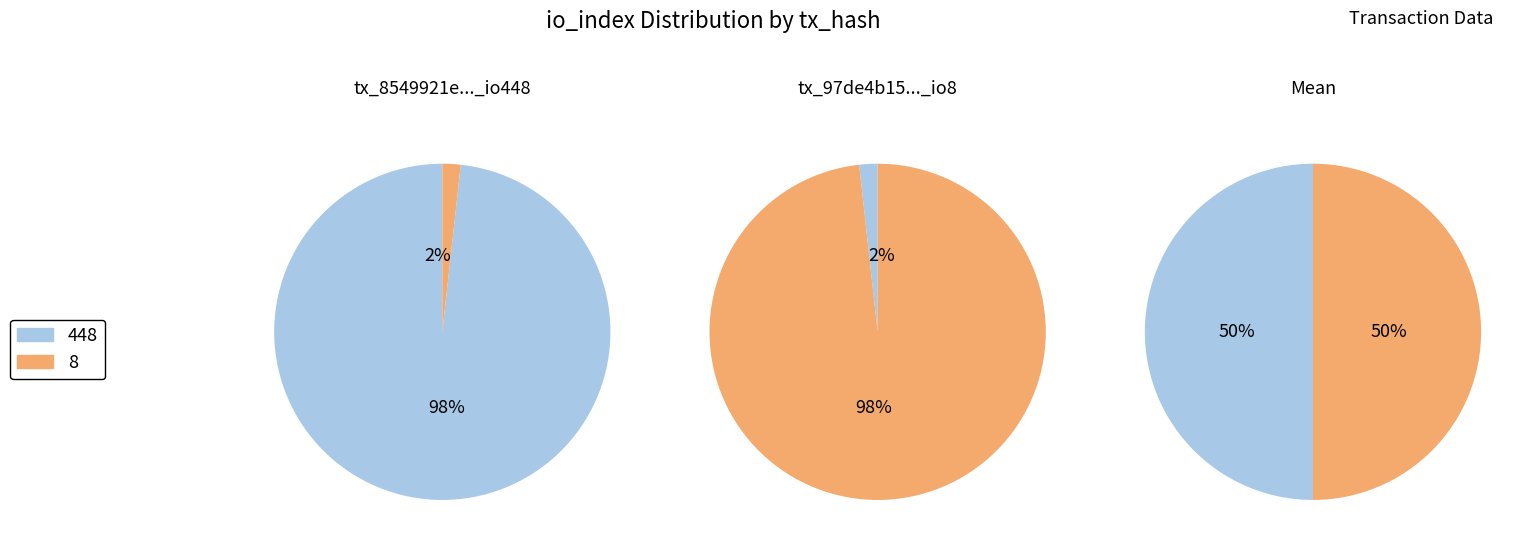

What is the smallest slice in the pie chart?

io_index_8